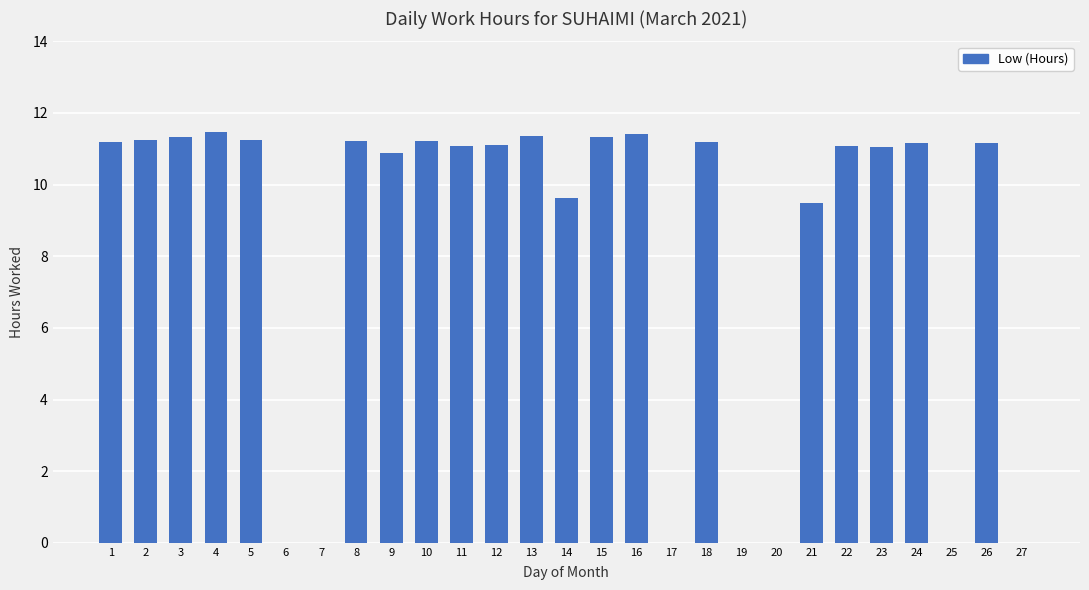

What is the greatest value displayed?

11.5